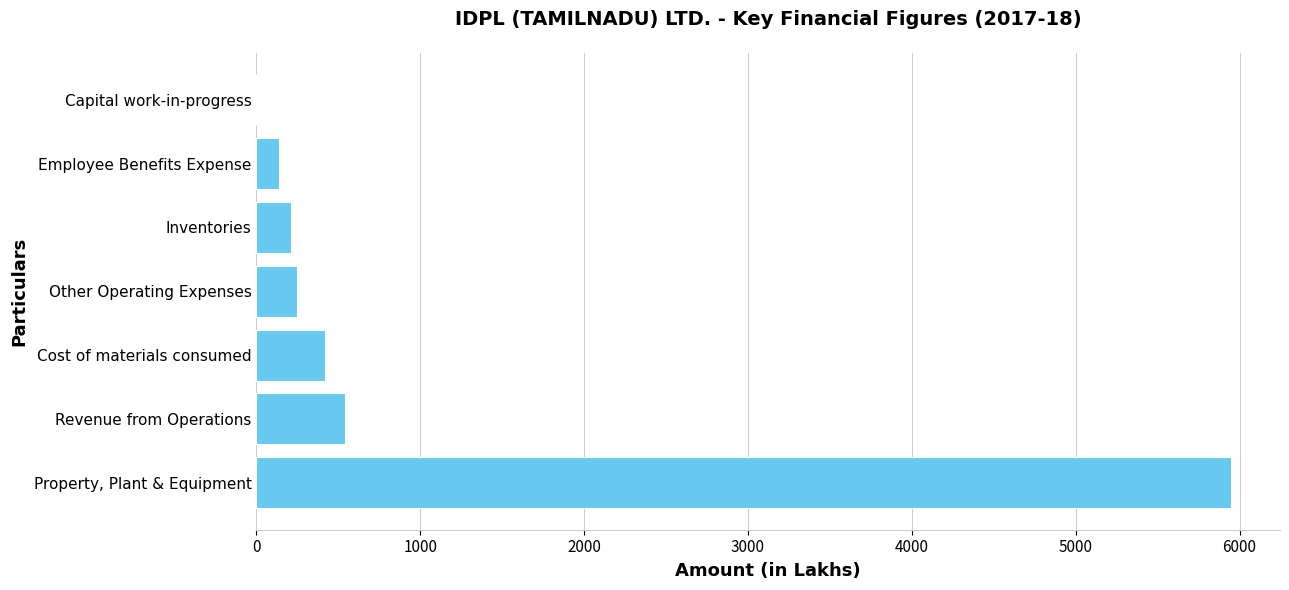

Between Cost of materials consumed and Capital work-in-progress, which is larger?

Cost of materials consumed